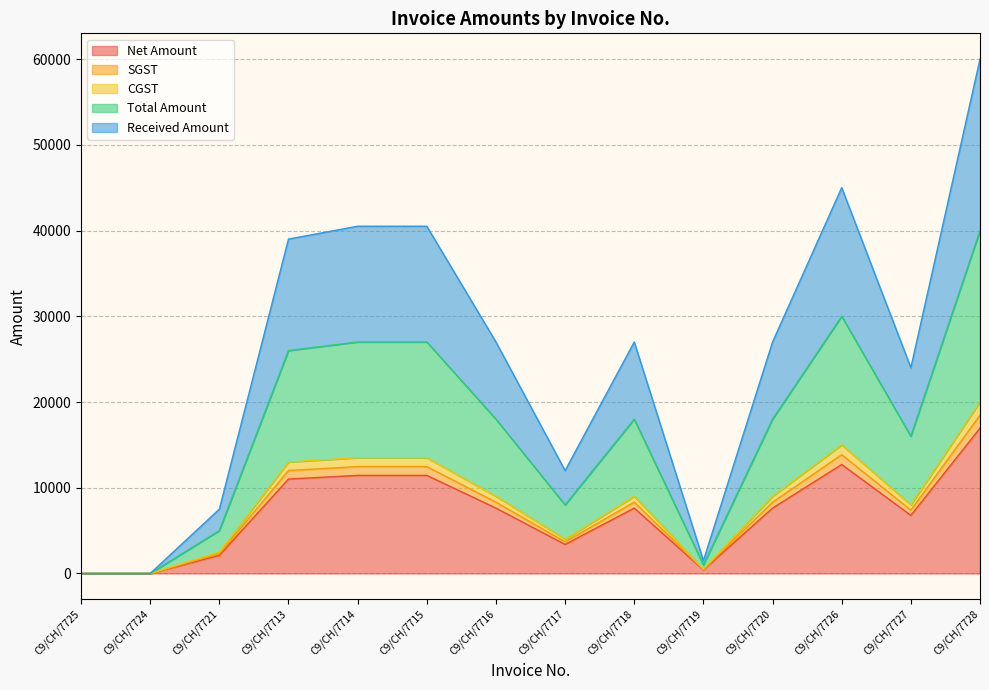

The value of Net Amount at C9/CH/7717 is 6066.1. True or false?

False